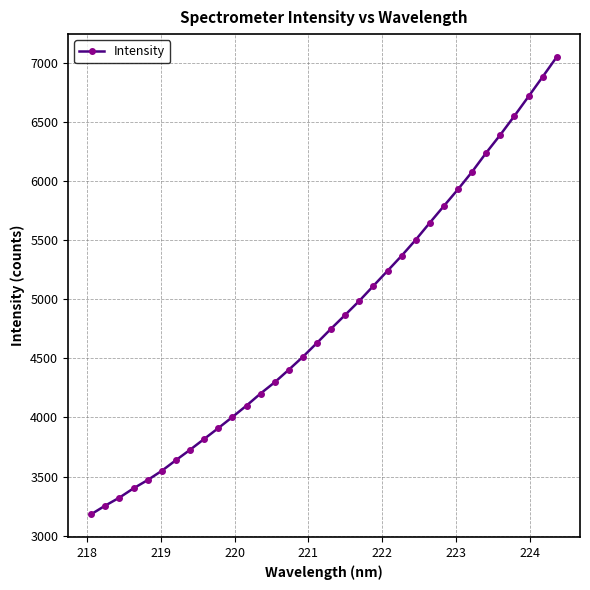

What is the value of the 22nd point from the left?

5241.0